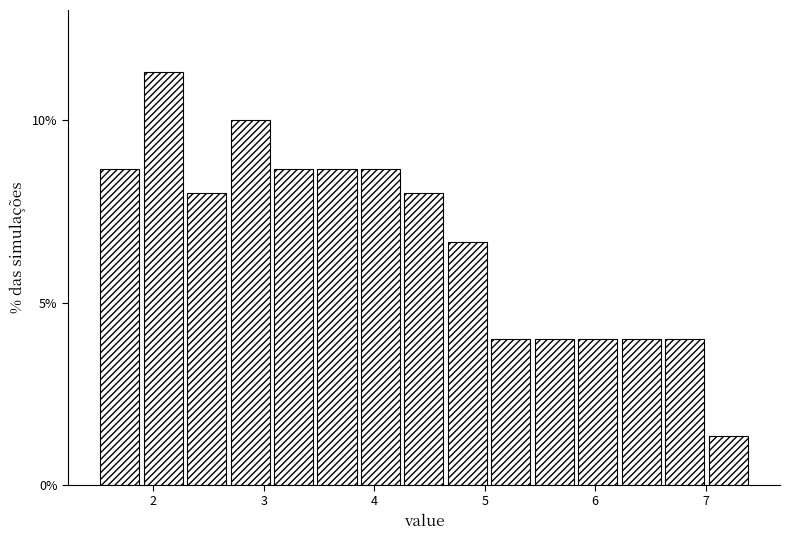

Around what value on the x-axis is the tallest bar? Give the approximate position of its centre, as read against the axis.

2.1